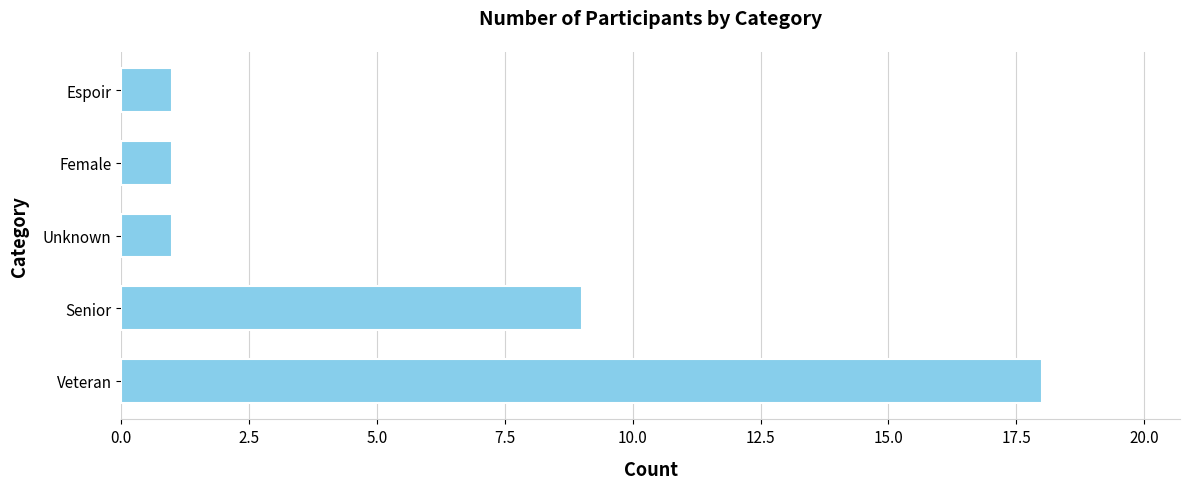

Reading bottom to top, list all the values displayed in this chart.

Veteran=18	Senior=9	Unknown=1	Female=1	Espoir=1